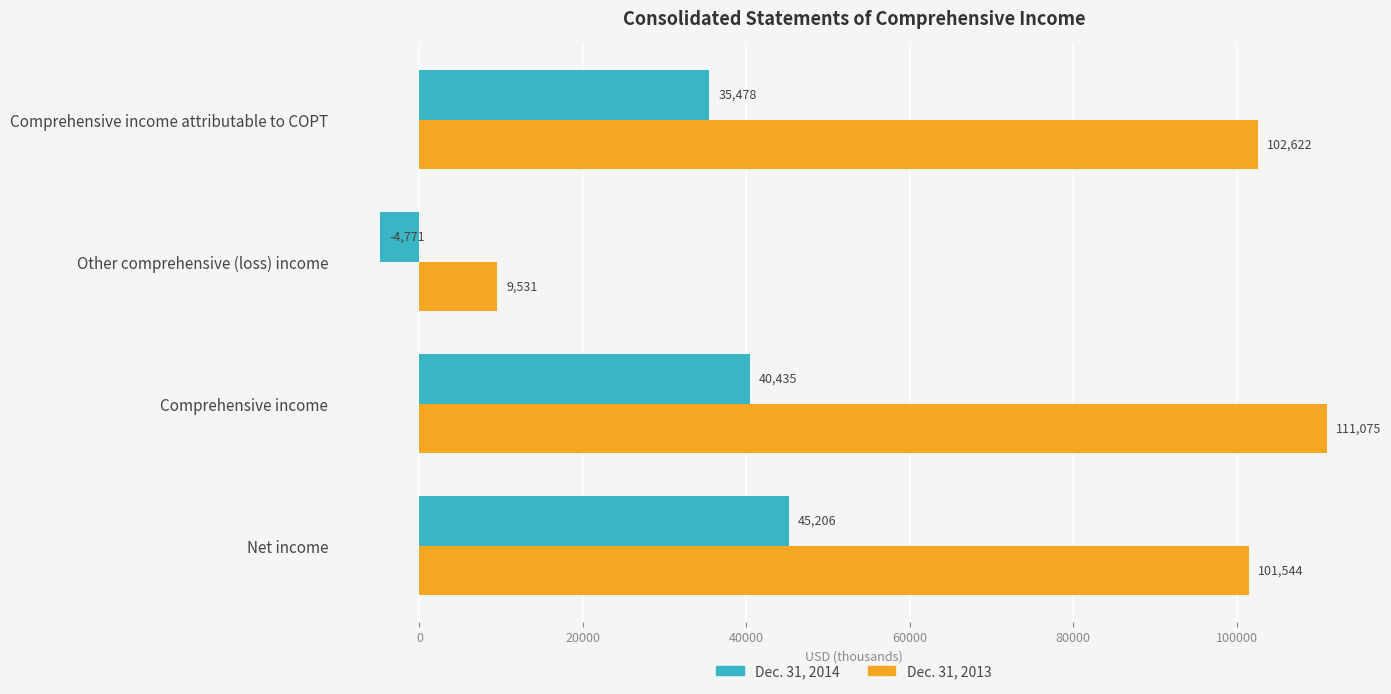

True or false: Dec. 31, 2013 has a value of 102622 at Comprehensive income attributable to COPT.

True